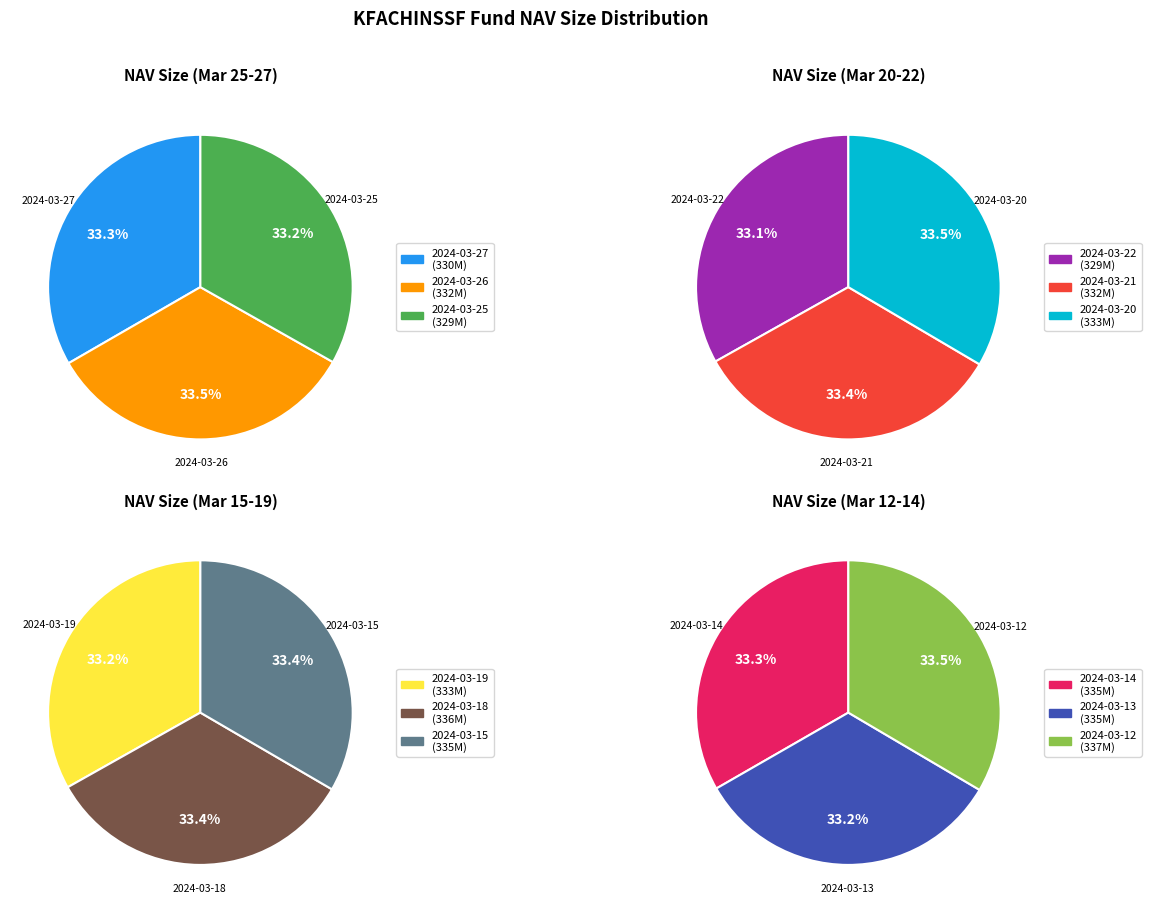

What is the largest slice in the pie chart?

2024-03-12